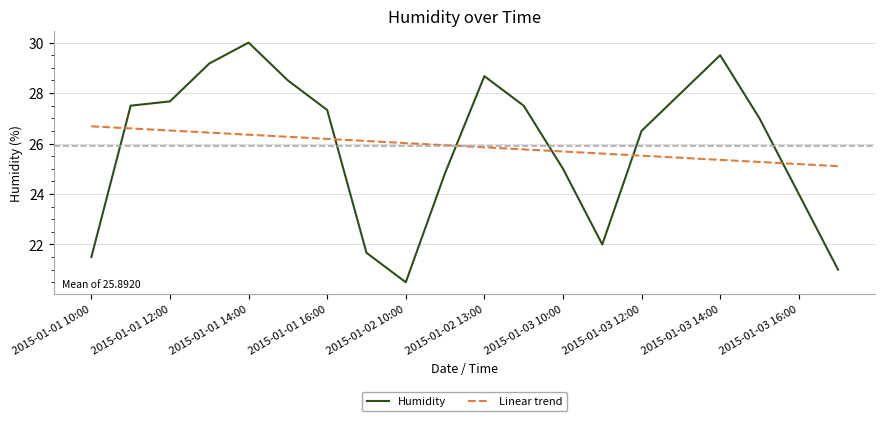

List the series in order of their peak value, lowest first.

Linear trend, Humidity